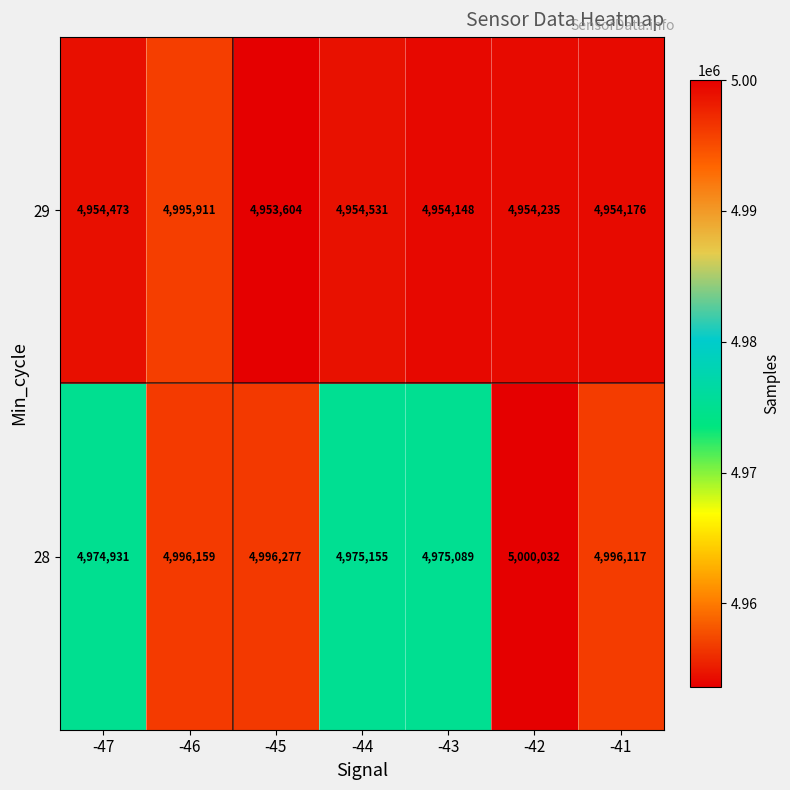

True or false: 29 has a value of 3439992 at -44.

False